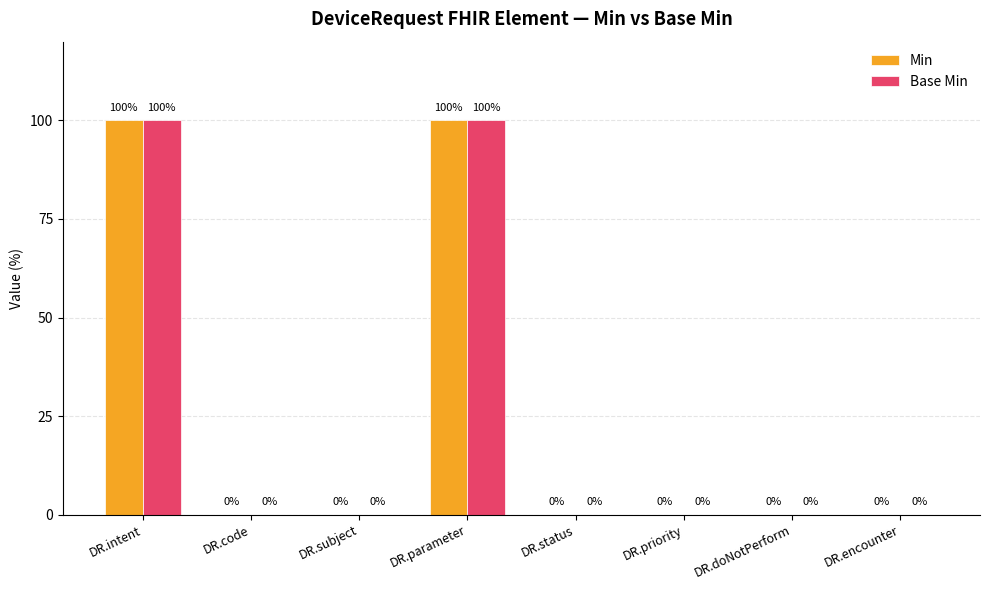

What is the sum of all Min values?

200